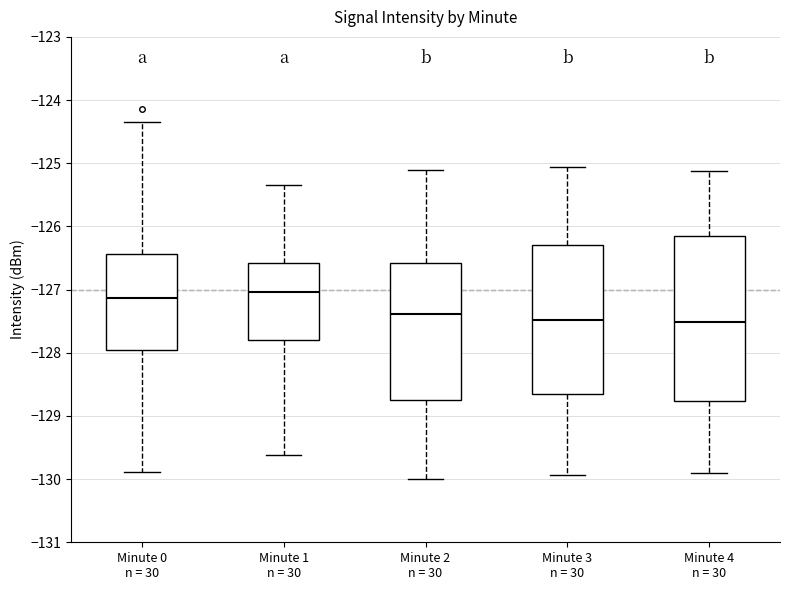

Reading left to right, transcribe this box plot: for each box, give where its median line is, the range the box spans, and where its two whiskers end, as read against the y-axis. The values are not printed on the chart, so give them approximately, as read against the axis.

Minute 0 n = 30: median -127.1, box -128.0 to -126.4, whiskers -129.9 to -124.3
Minute 1 n = 30: median -127.0, box -127.8 to -126.6, whiskers -129.6 to -125.3
Minute 2 n = 30: median -127.4, box -128.7 to -126.6, whiskers -130.0 to -125.1
Minute 3 n = 30: median -127.5, box -128.6 to -126.3, whiskers -129.9 to -125.1
Minute 4 n = 30: median -127.5, box -128.8 to -126.2, whiskers -129.9 to -125.1